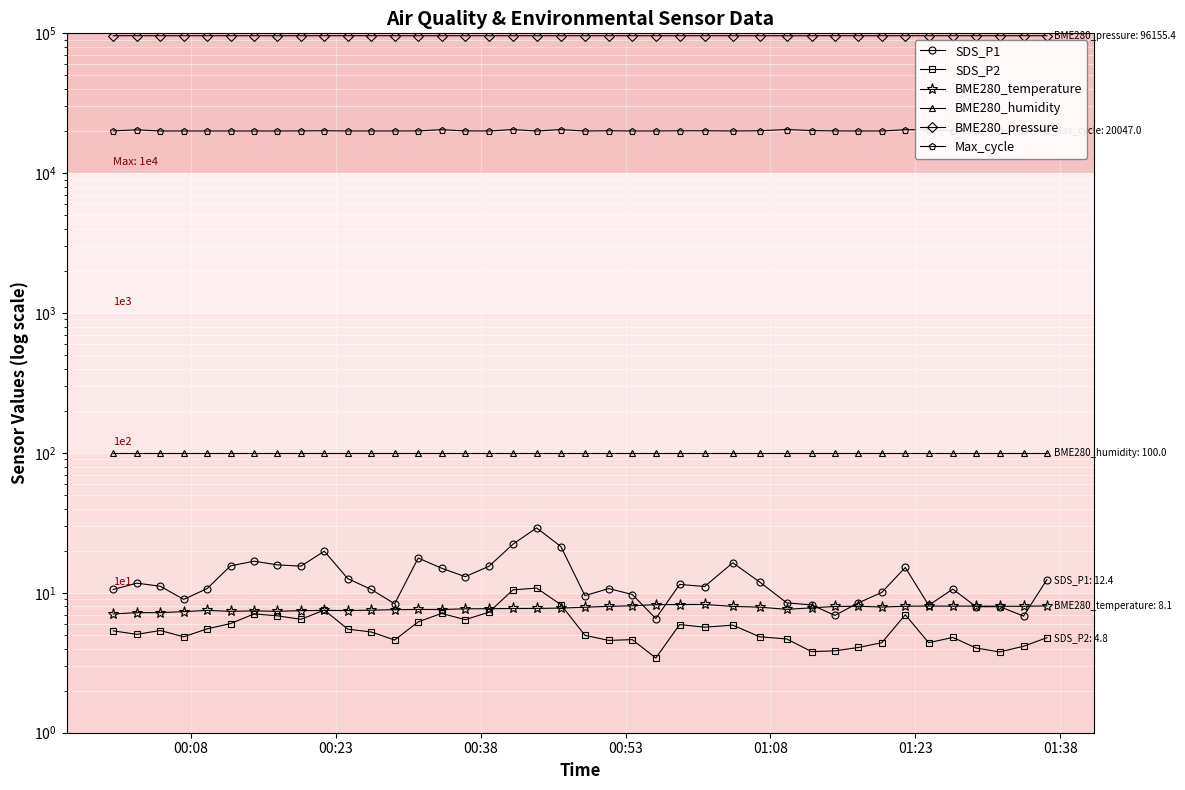

Reading right to left, transcribe all the data shown in this chart.

SDS_P1: 12.4	6.8	8.0	8.0	10.6	8.2	15.2	10.1	8.5	6.9	8.2	8.5	11.9	16.4	11.1	11.5	6.5	9.7	10.7	9.6	21.4	29.1	22.3	15.5	13.1	15.0	17.8	8.3	10.6	12.6	19.9	15.5	15.8	16.8	15.6	10.7	9.0	11.2	11.7	10.6
SDS_P2: 4.8	4.2	3.8	4.0	4.8	4.4	7.0	4.4	4.1	3.9	3.8	4.7	4.8	5.9	5.7	5.9	3.4	4.6	4.6	5.0	8.2	10.8	10.5	7.3	6.4	7.1	6.2	4.6	5.2	5.5	7.5	6.5	6.8	7.1	6.0	5.5	4.8	5.4	5.0	5.3
BME280_temperature: 8.1	8.0	8.0	8.0	8.0	8.1	8.0	7.9	8.0	8.0	7.8	7.6	7.9	8.0	8.3	8.2	8.2	8.1	8.0	7.9	7.8	7.7	7.7	7.7	7.7	7.6	7.6	7.6	7.5	7.5	7.5	7.5	7.4	7.4	7.4	7.5	7.3	7.2	7.2	7.1
BME280_humidity: 100.0	100.0	100.0	100.0	100.0	100.0	100.0	100.0	100.0	100.0	100.0	100.0	100.0	100.0	100.0	100.0	100.0	100.0	100.0	100.0	100.0	100.0	100.0	100.0	100.0	100.0	100.0	100.0	100.0	100.0	100.0	100.0	100.0	100.0	100.0	100.0	100.0	100.0	100.0	100.0
BME280_pressure: 96155.4	96142.6	96147.0	96145.0	96139.8	96122.8	96130.1	96121.1	96133.7	96141.0	96094.5	96061.2	96091.1	96111.6	96127.4	96128.4	96122.3	96119.9	96126.6	96130.2	96113.3	96115.3	96110.1	96108.6	96112.2	96120.8	96110.1	96104.1	96115.2	96114.7	96111.0	96121.8	96110.1	96131.8	96132.2	96136.7	96121.9	96138.7	96154.7	96163.7
Max_cycle: 20047.0	20111.0	20094.0	20024.0	20039.0	20454.0	20469.0	20032.0	20032.0	20059.0	20183.0	20519.0	20115.0	20032.0	20113.0	20099.0	20042.0	20028.0	20110.0	20024.0	20509.0	20028.0	20511.0	20039.0	20058.0	20480.0	20059.0	20036.0	20039.0	20036.0	20119.0	20062.0	20028.0	20028.0	20032.0	20035.0	20032.0	20039.0	20416.0	20091.0